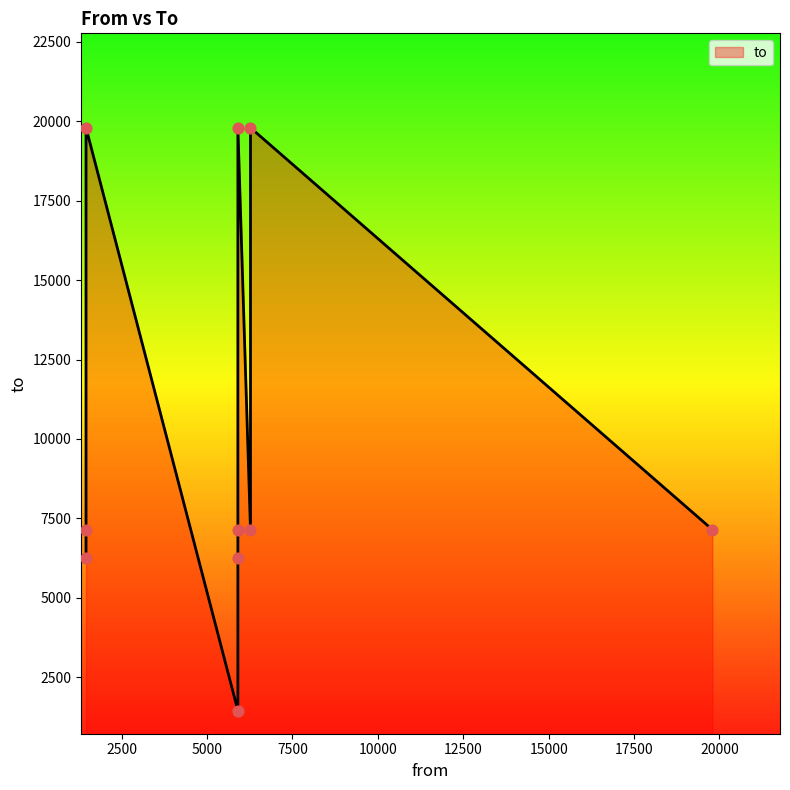

Between 19792 and 1458, which is larger?

1458